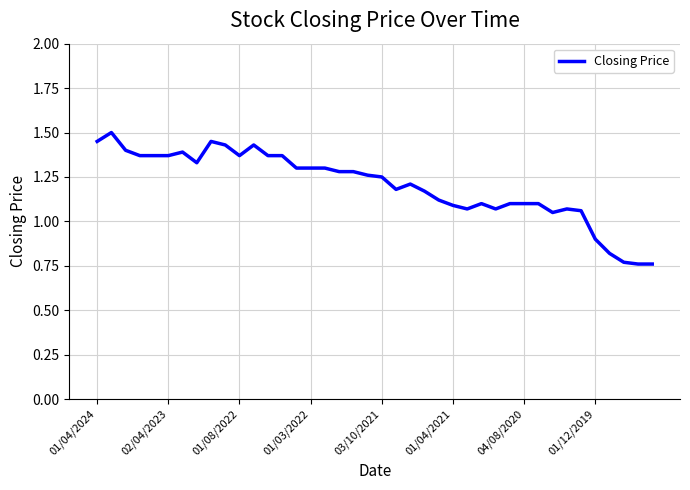

What is the maximum value shown in the chart?

1.5